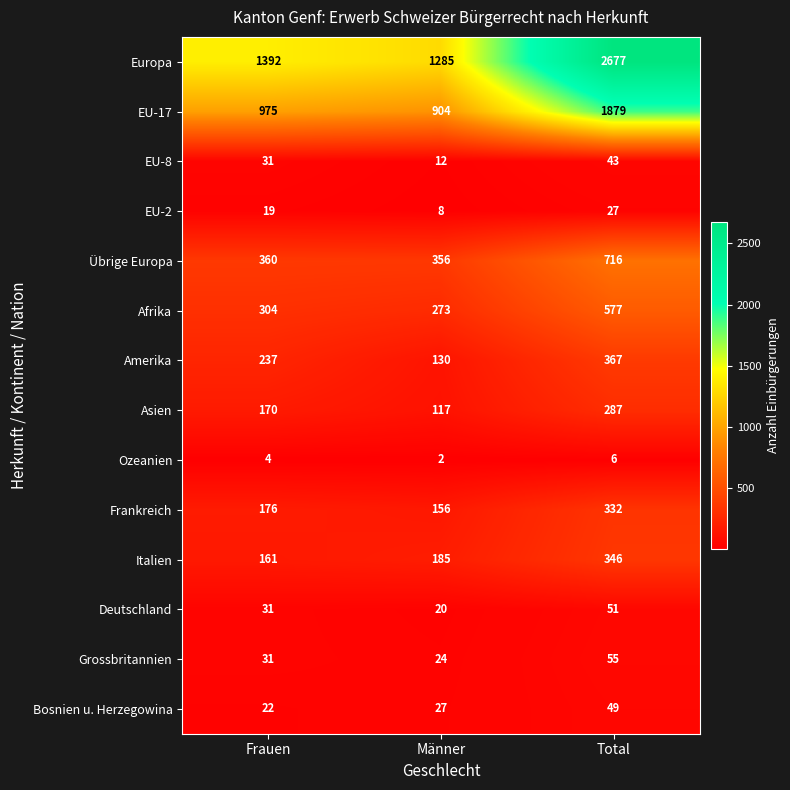

How many Italien values are between 161 and 346?

3